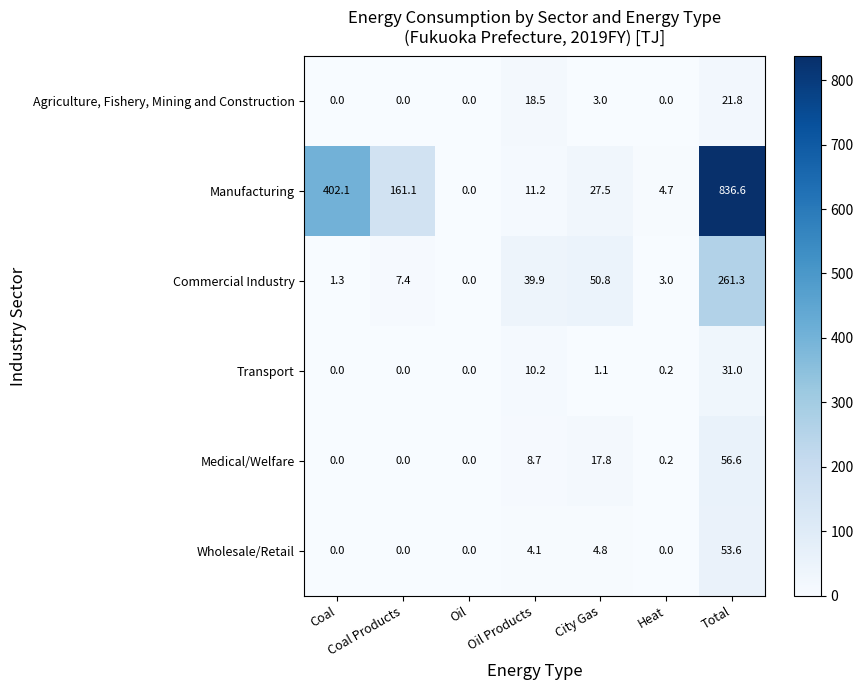

What is the total value across all series at Coal Products?

168.5